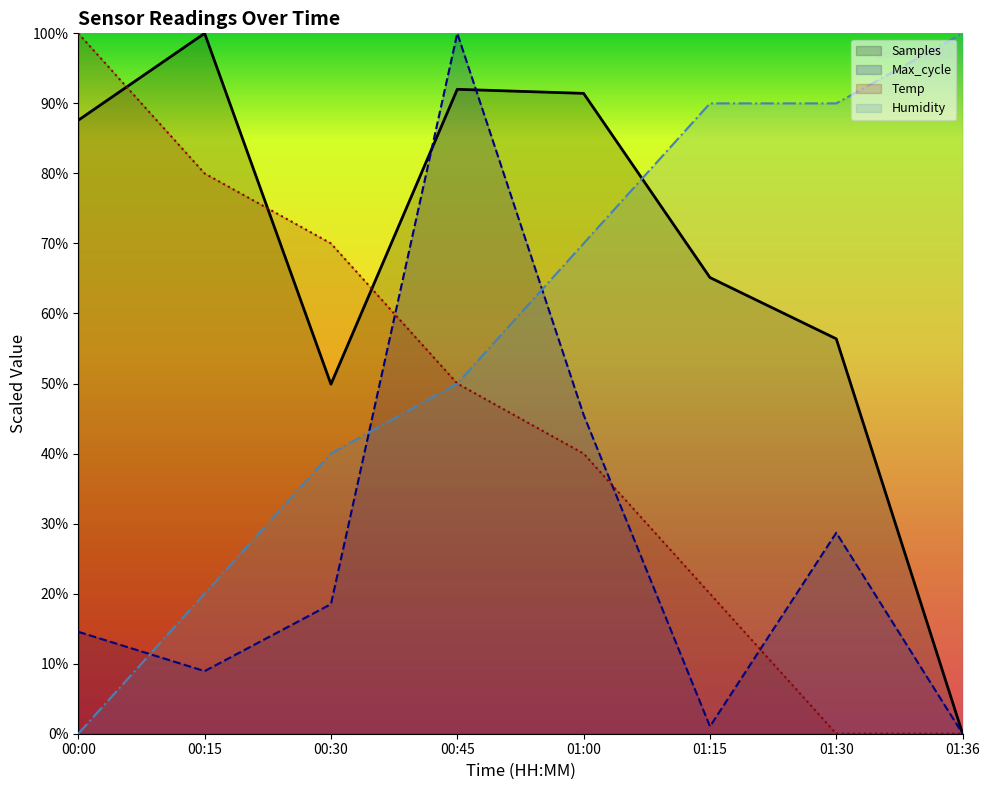

True or false: Humidity has more than 1 interior local peaks.

False